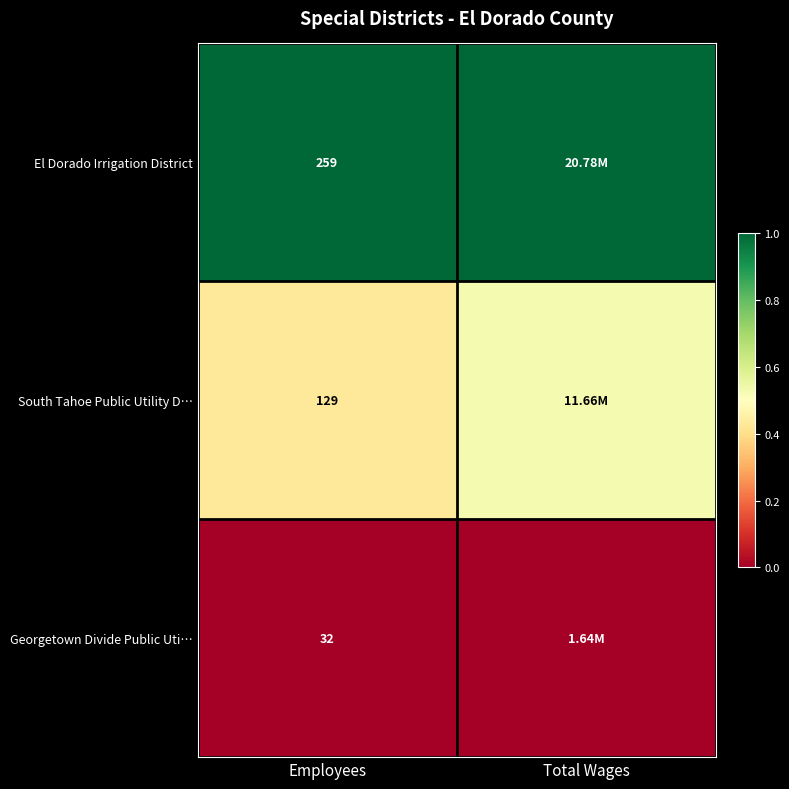

Where is Georgetown Divide Public Uti… nearest to the value 0?

Employees